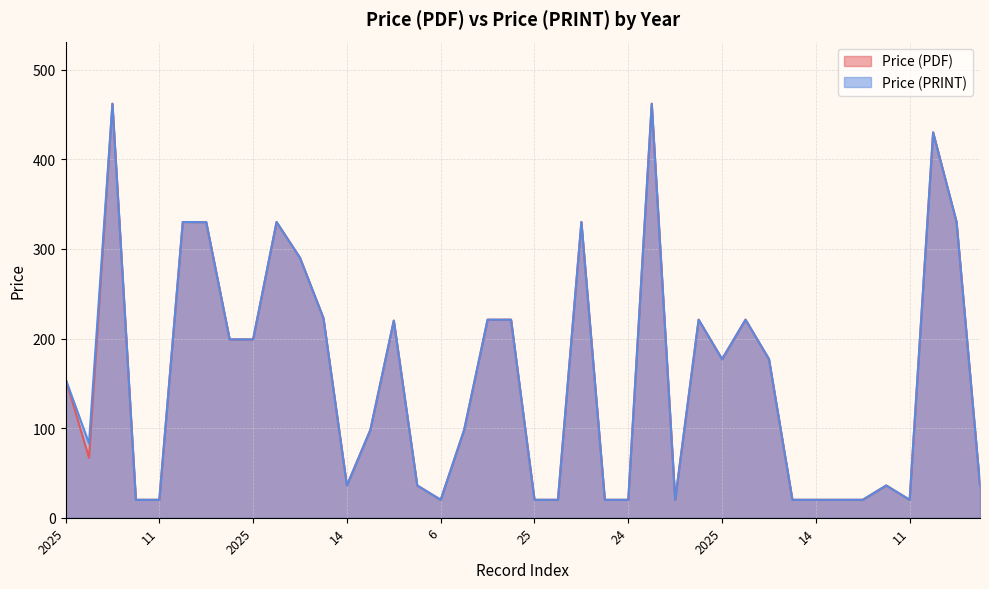

True or false: Price (PDF) and Price (PRINT) cross at least once.

False